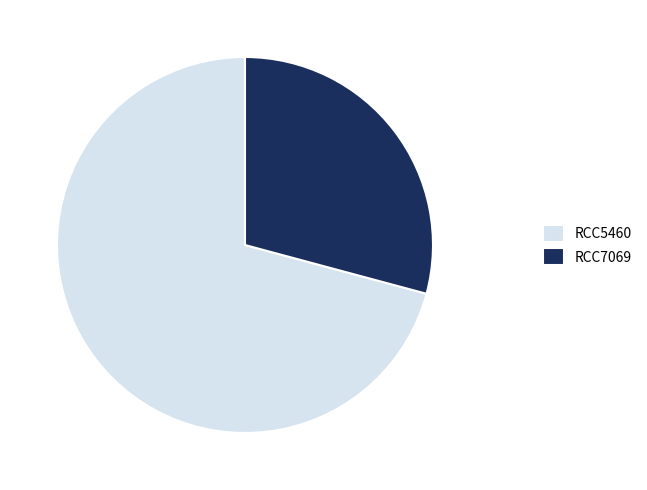

Between RCC7069 and RCC5460, which is larger?

RCC5460